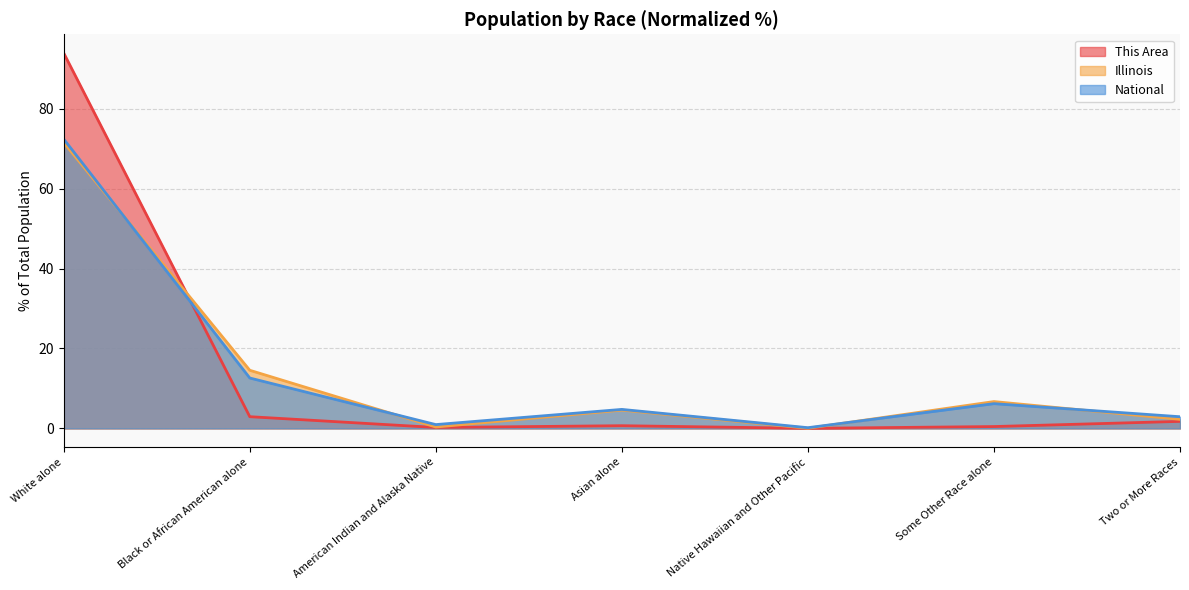

How many series are shown in this chart?

3